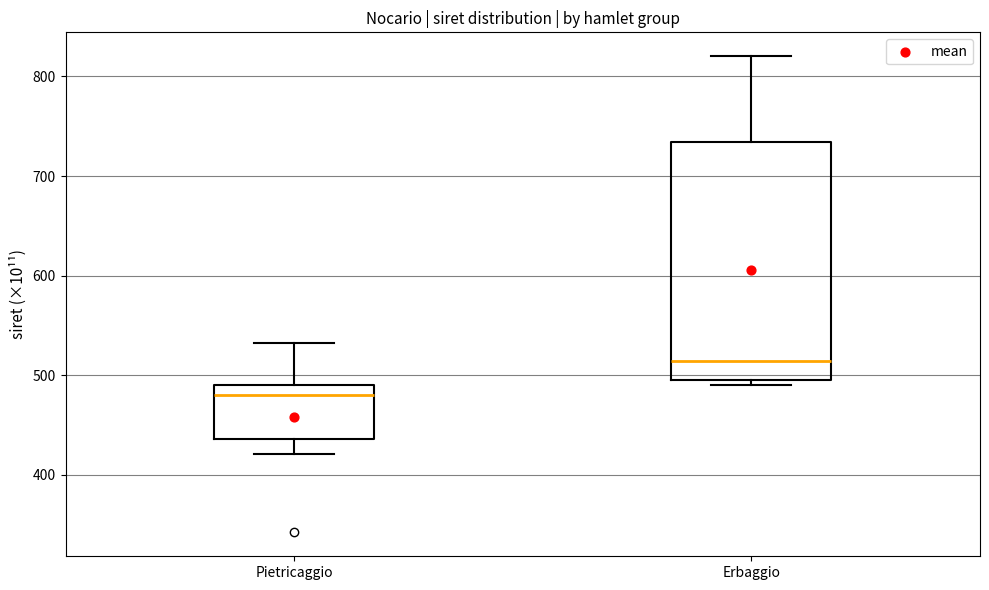

Where does the lower whisker of the box for Pietricaggio end on the y-axis? The values are not printed on the chart, so give them approximately, as read against the axis.

420